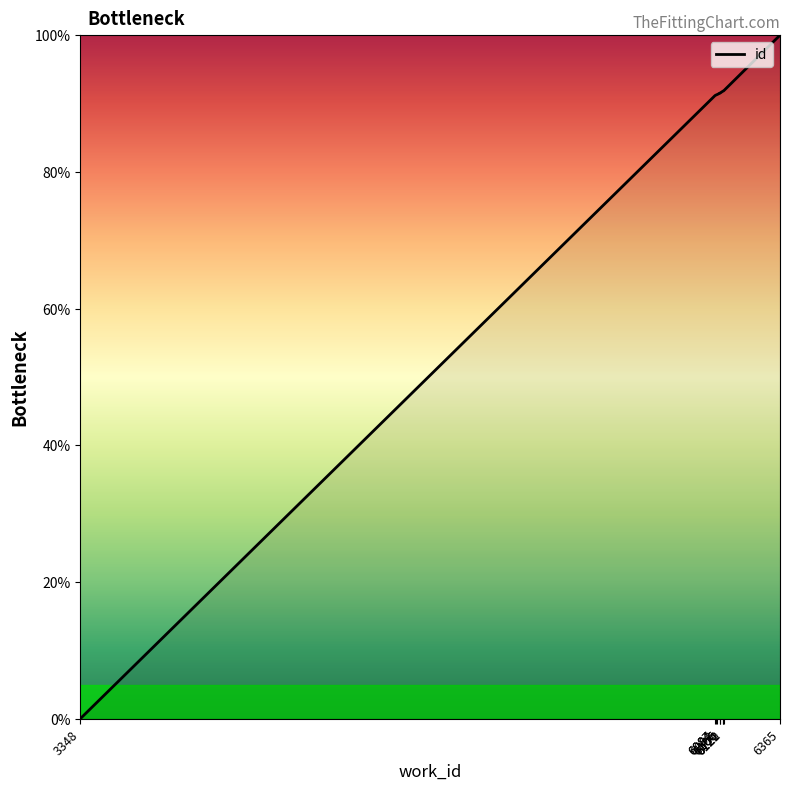

List the labels in order of value, largest first.

6365, 6122, 6121, 6120, 6106, 6106, 6092, 6087, 6084, 3348